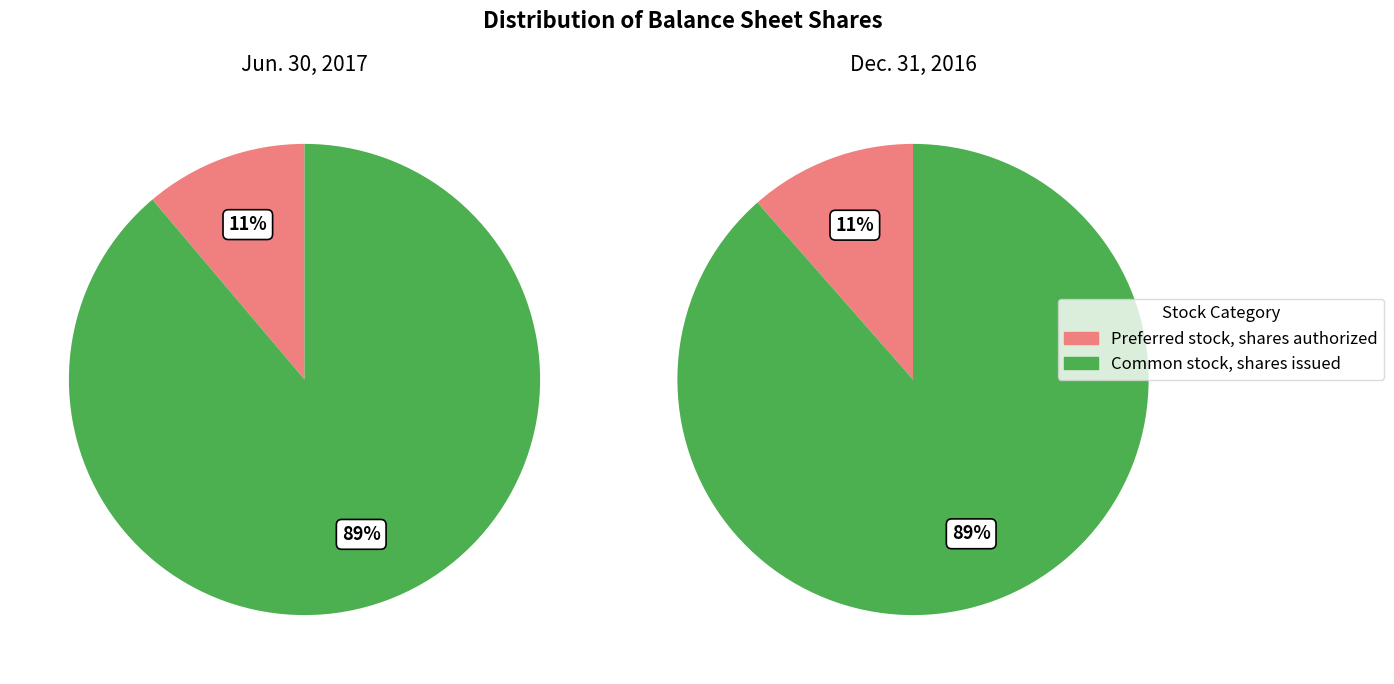

Is Preferred stock, shares authorized the majority of the pie?

No